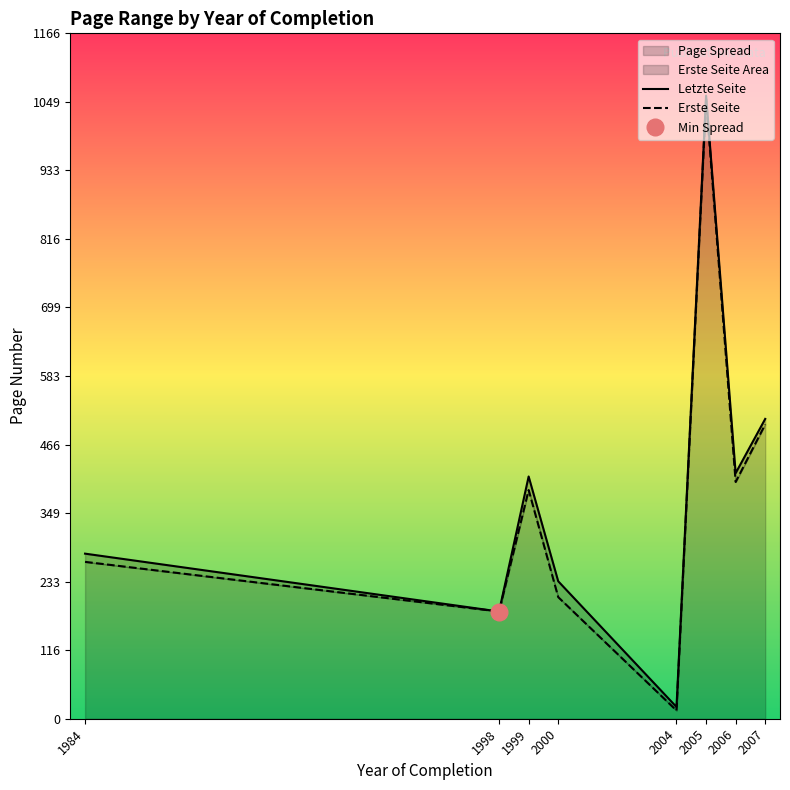

What is the difference between the highest and lowest values at 2005?

6.2